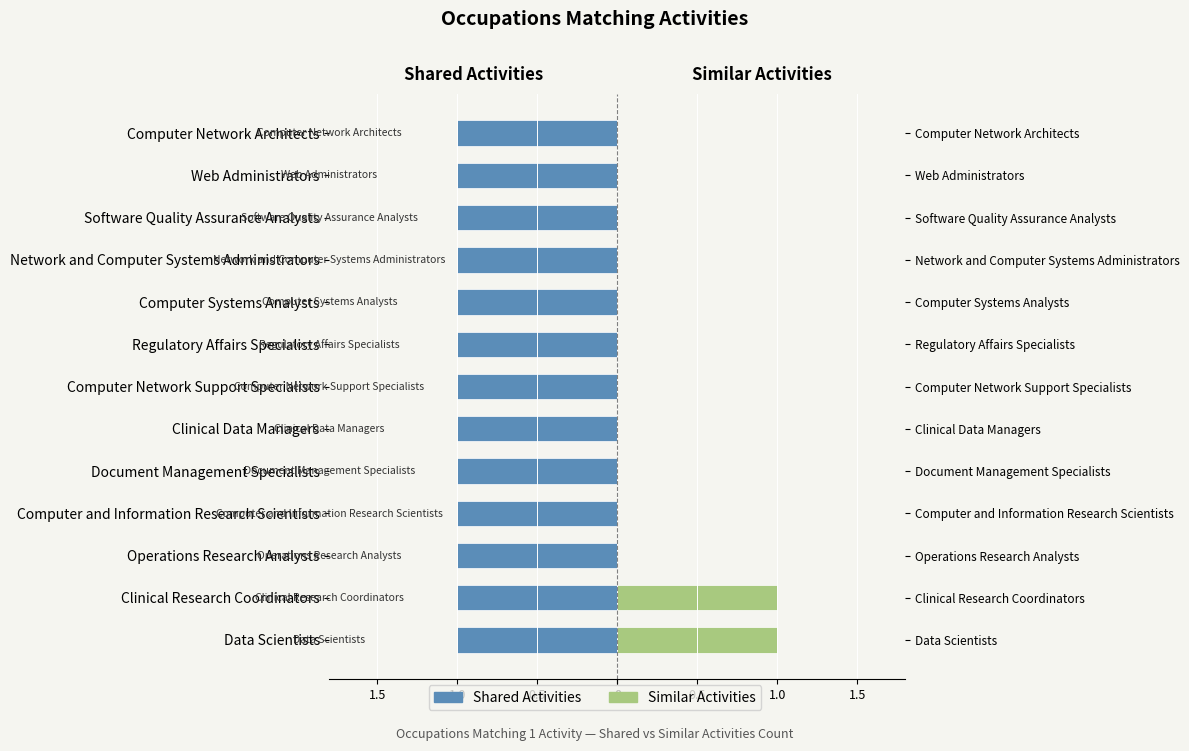

Which series has the largest range (max minus min)?

Similar Activities